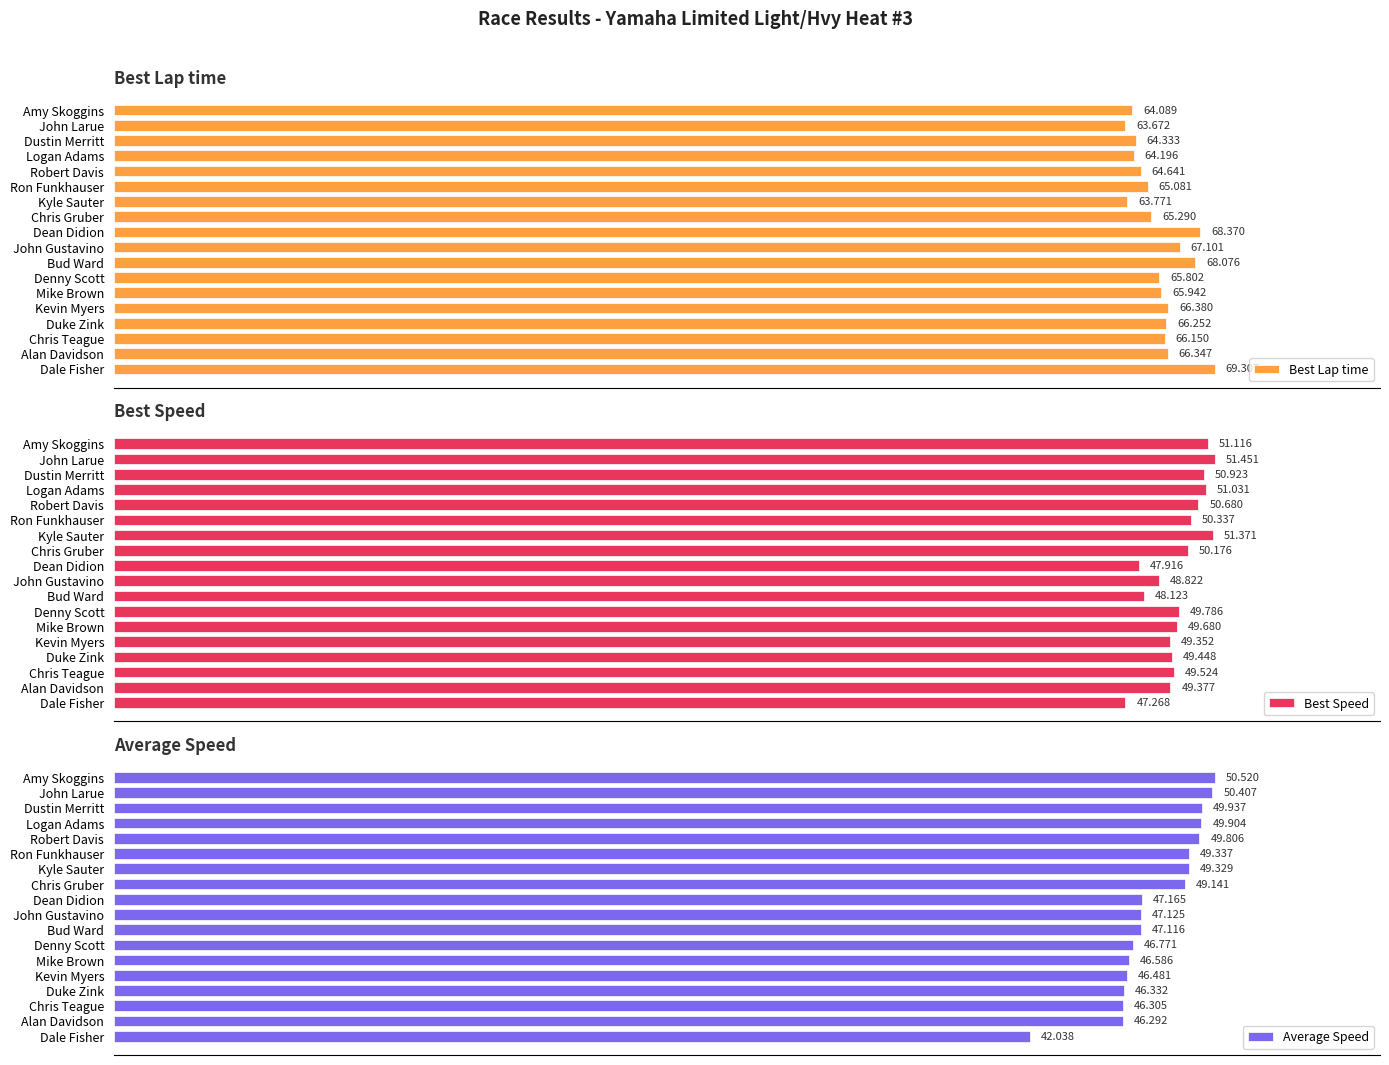

What is the sum of all Best Lap time values?

1184.8